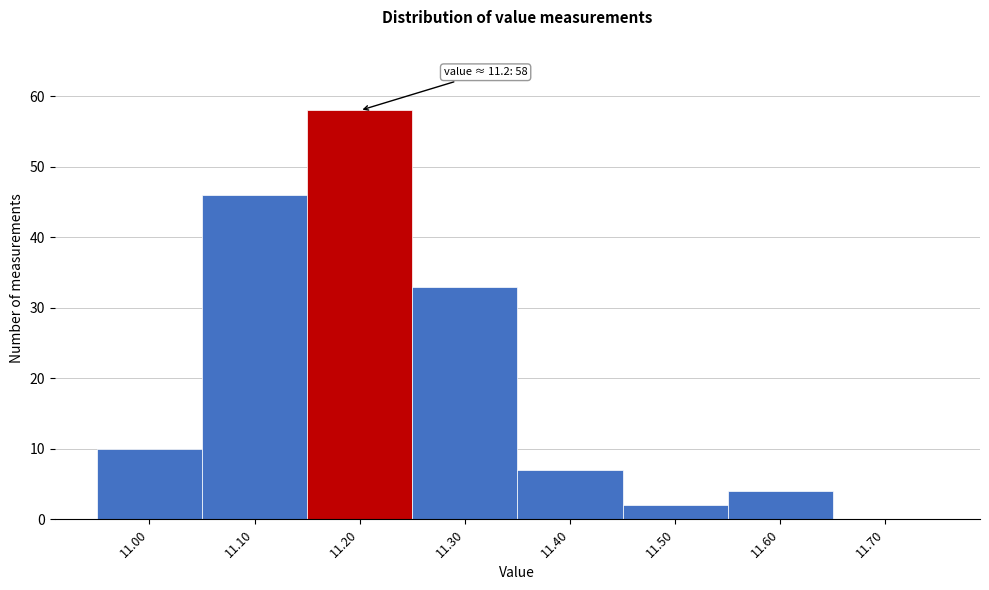

Which range on the x-axis has the tallest bar?

11.15 to 11.25